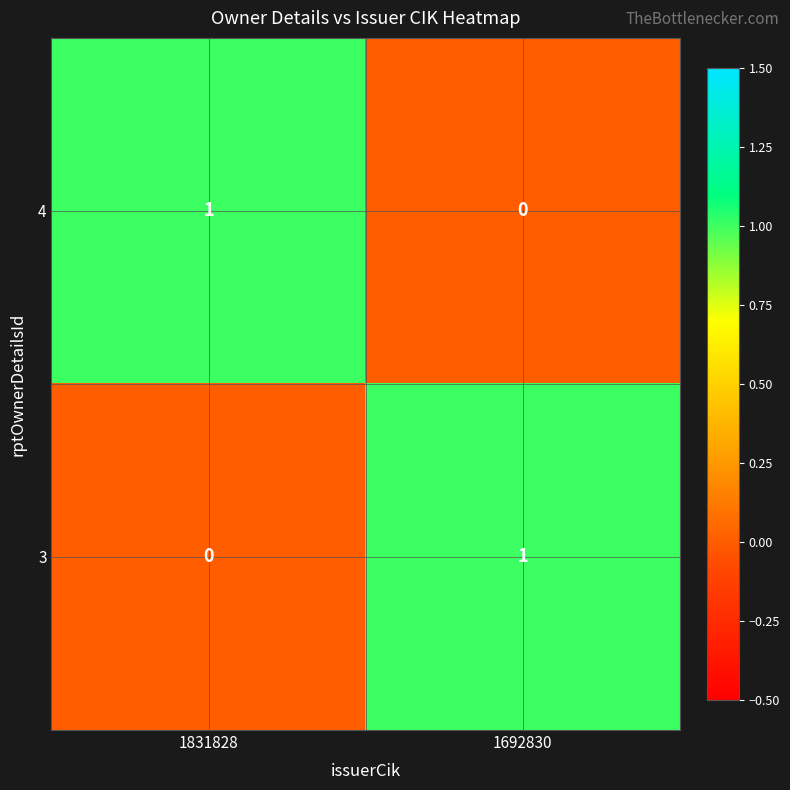

Where is 4 nearest to the value 0?

1692830